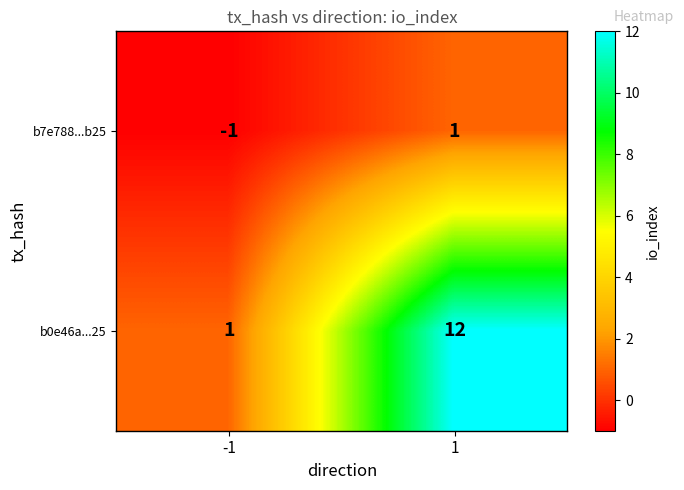

The value of b7e788...b25 at -1 is -2. True or false?

False